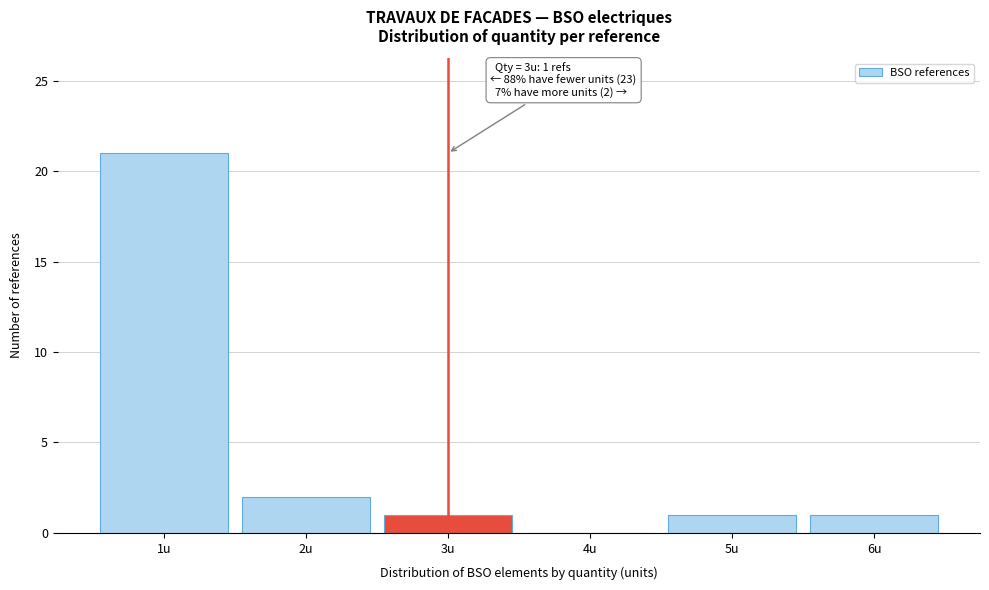

Which range on the x-axis has the tallest bar?

0.5 to 1.5